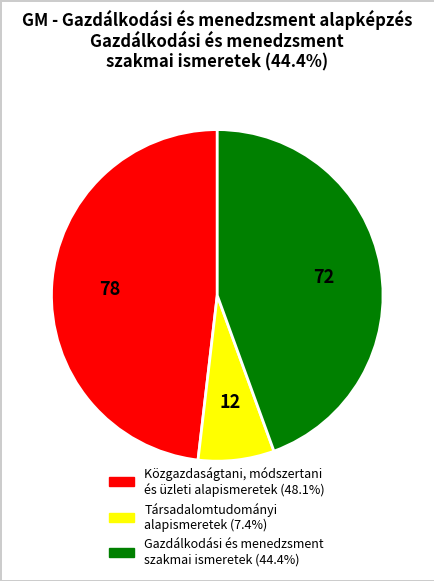

Which category has the biggest portion of the pie?

Közgazdaságtani, módszertani és üzleti alapismeretek